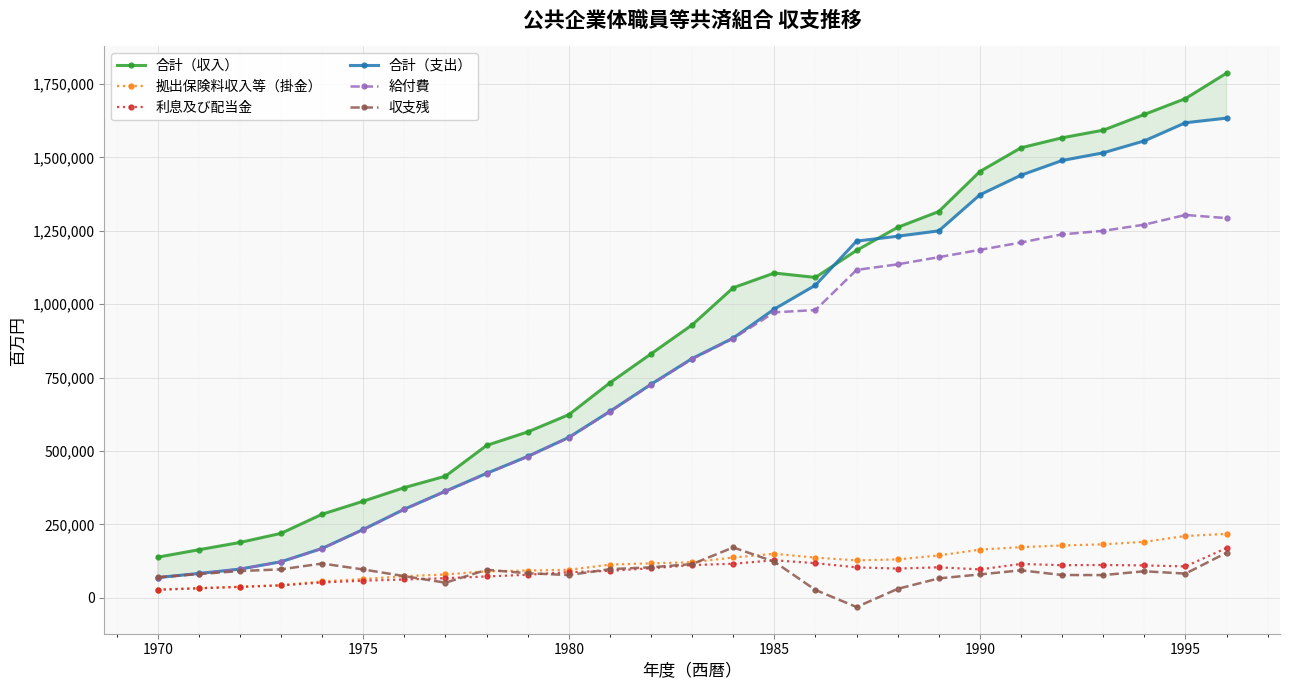

Which series has the largest total across all categories?

合計（収入）